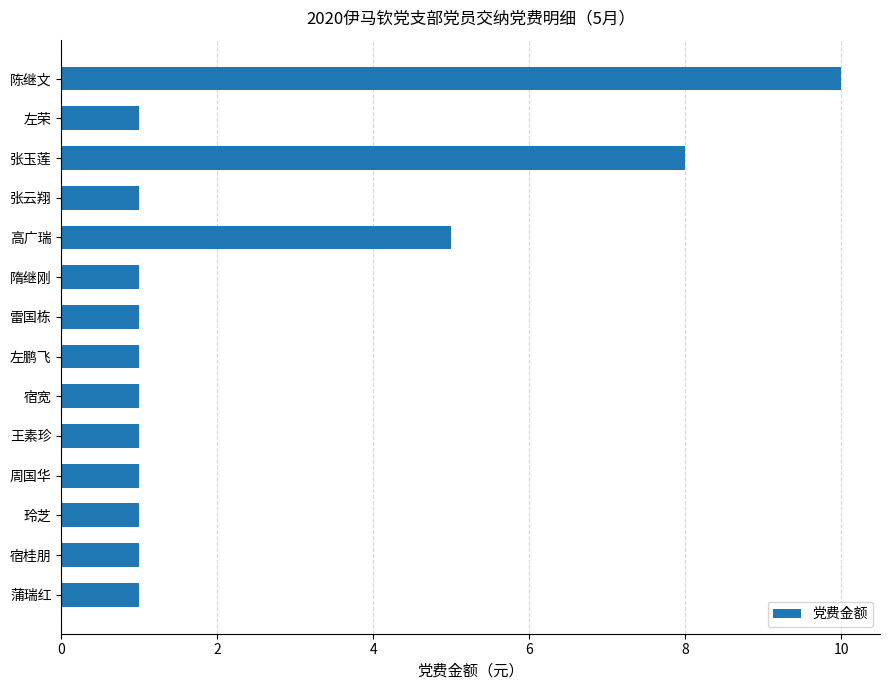

Reading top to bottom, transcribe all the data shown in this chart.

陈继文=10	左荣=1	张玉莲=8	张云翔=1	高广瑞=5	隋继刚=1	雷国栋=1	左鹏飞=1	宿宽=1	王素珍=1	周国华=1	玲芝=1	宿桂朋=1	蒲瑞红=1